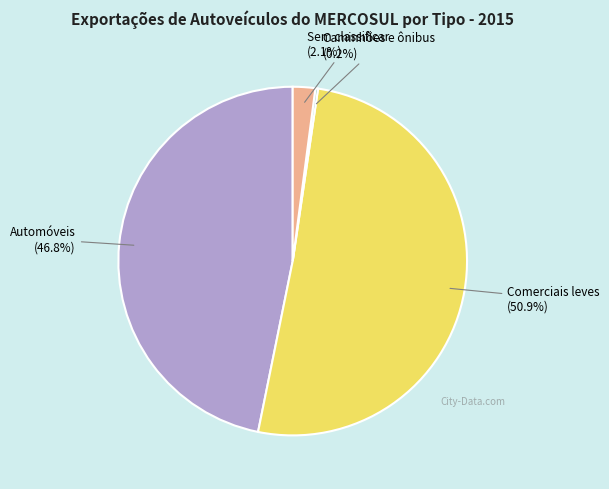

Which has a higher value, Sem classificar or Comerciais leves?

Comerciais leves